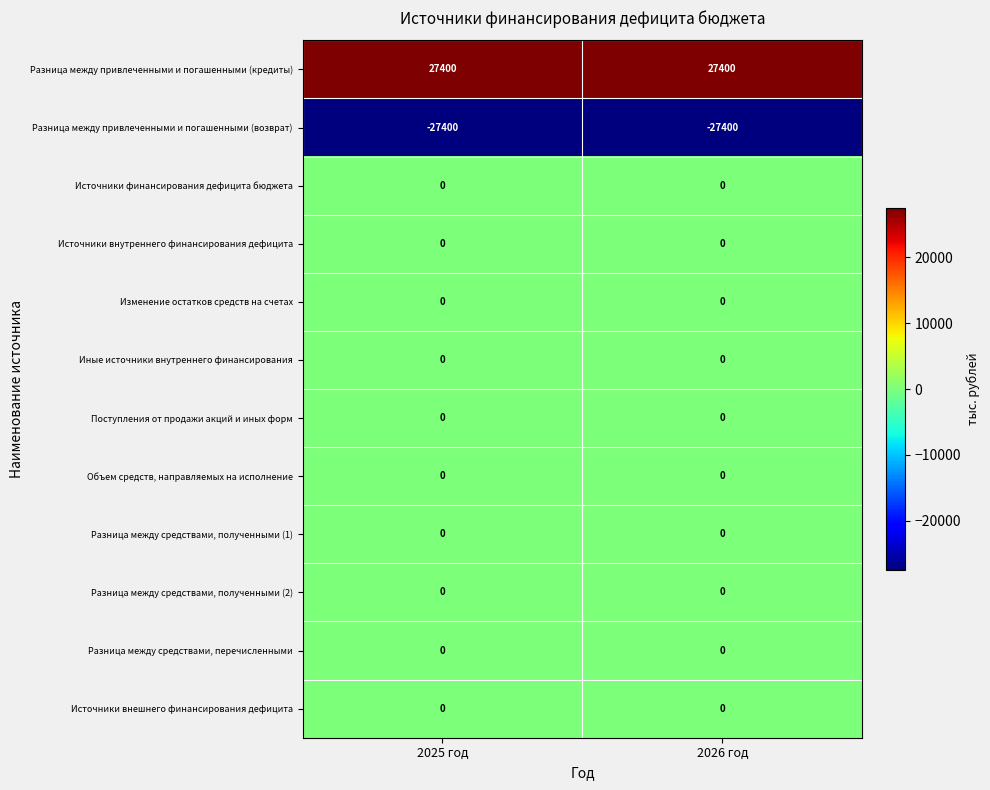

Reading left to right, transcribe all the data shown in this chart.

Разница между привлеченными и погашенными (кредиты): 27400	27400
Разница между привлеченными и погашенными (возврат): -27400	-27400
Источники финансирования дефицита бюджета: 0	0
Источники внутреннего финансирования дефицита: 0	0
Изменение остатков средств на счетах: 0	0
Иные источники внутреннего финансирования: 0	0
Поступления от продажи акций и иных форм: 0	0
Объем средств, направляемых на исполнение: 0	0
Разница между средствами, полученными (1): 0	0
Разница между средствами, полученными (2): 0	0
Разница между средствами, перечисленными: 0	0
Источники внешнего финансирования дефицита: 0	0